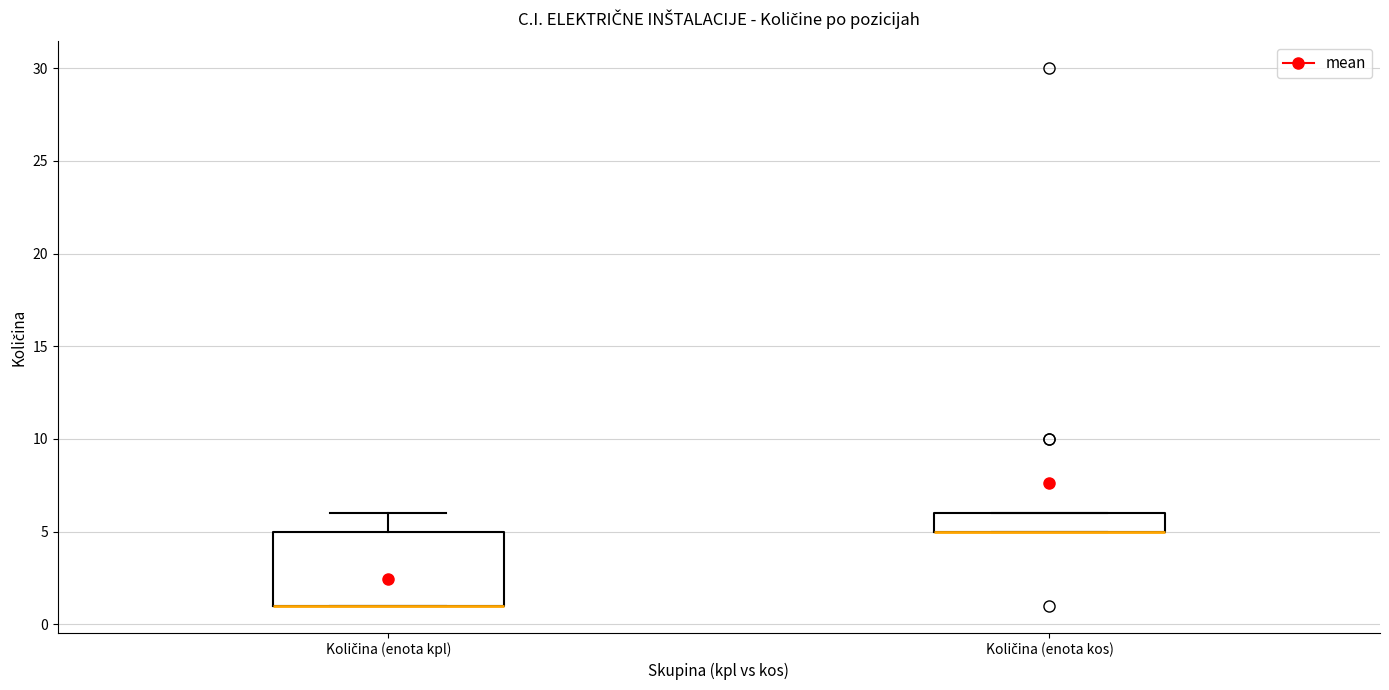

Reading left to right, transcribe this box plot: for each box, give where its median line is, the range the box spans, and where its two whiskers end, as read against the y-axis. The values are not printed on the chart, so give them approximately, as read against the axis.

Količina (enota kpl): median 1 (drawn on the box's lower edge), box 1 to 5, whiskers 1 to 6
Količina (enota kos): median 5 (drawn on the box's lower edge), box 5 to 6, whiskers 5 to 6